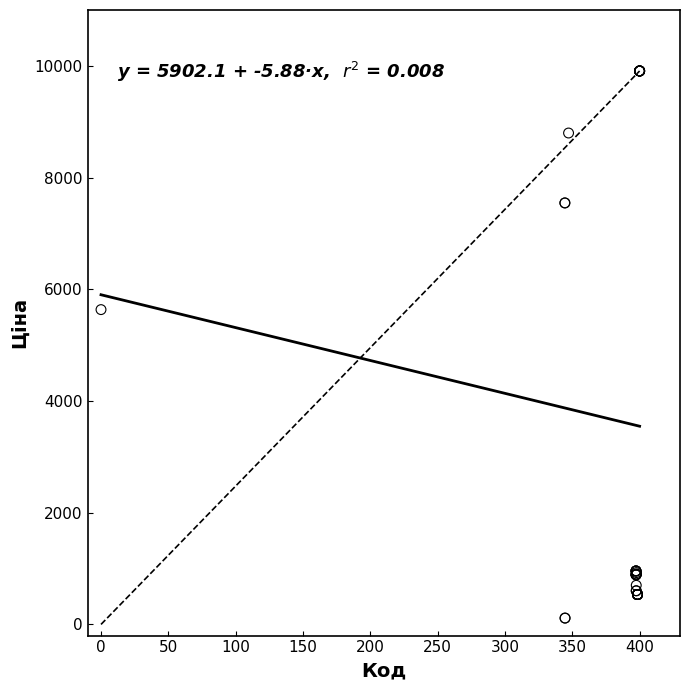

What Y value in the scatter plot is closest to 5010?

5636.0